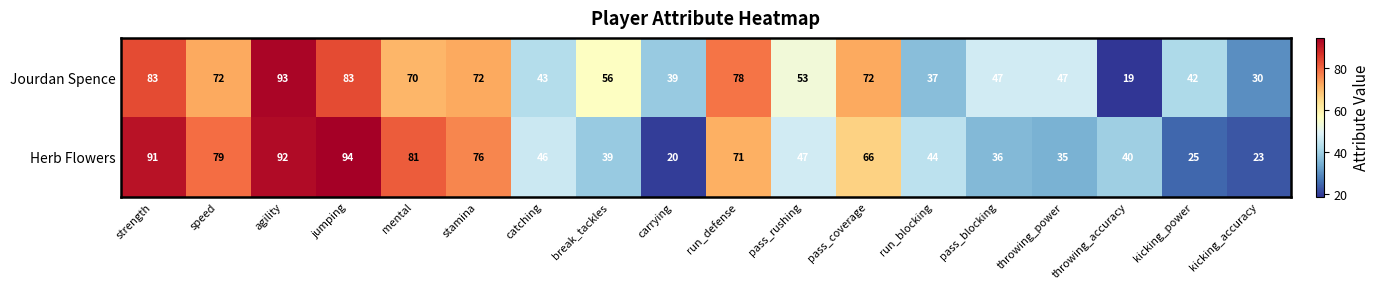

Rank the categories by Herb Flowers value from highest to lowest.

jumping, agility, strength, mental, speed, stamina, run_defense, pass_coverage, pass_rushing, catching, run_blocking, throwing_accuracy, break_tackles, pass_blocking, throwing_power, kicking_power, kicking_accuracy, carrying